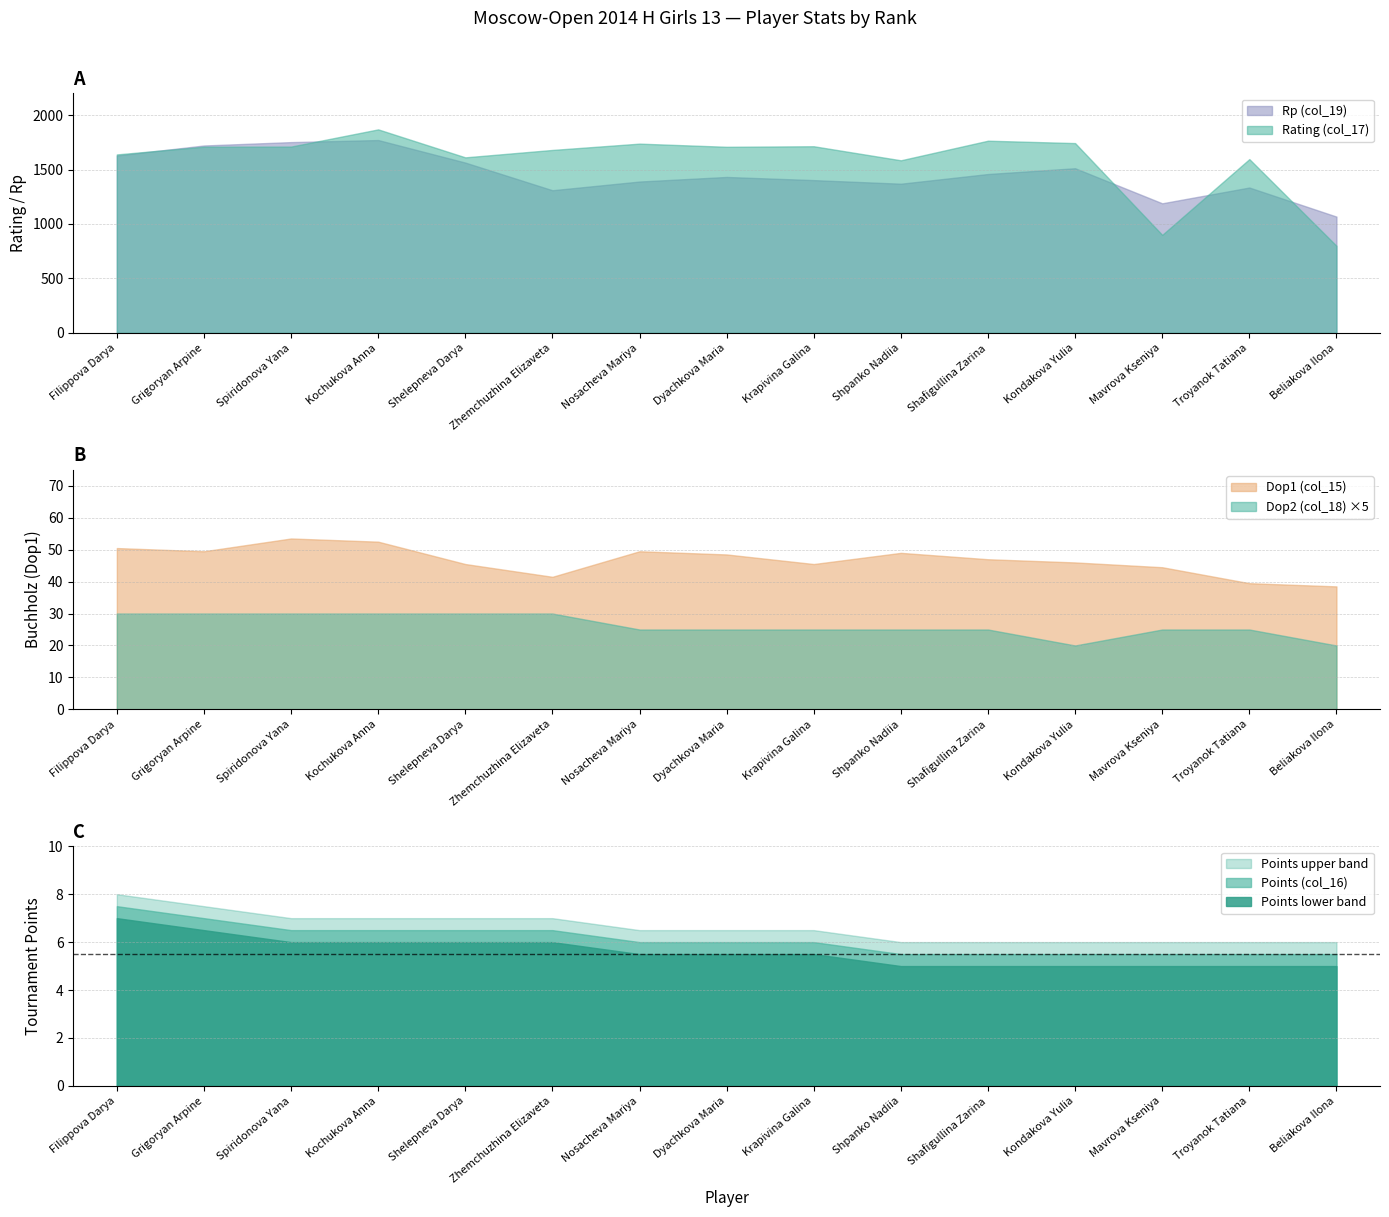

True or false: Points (col_16) has more than 1 points higher than both neighbors.

False